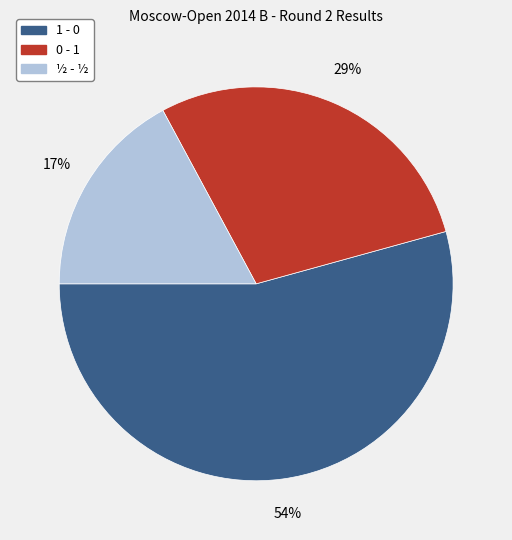

To the nearest percent, what percentage of the pie is 0 - 1?

29%